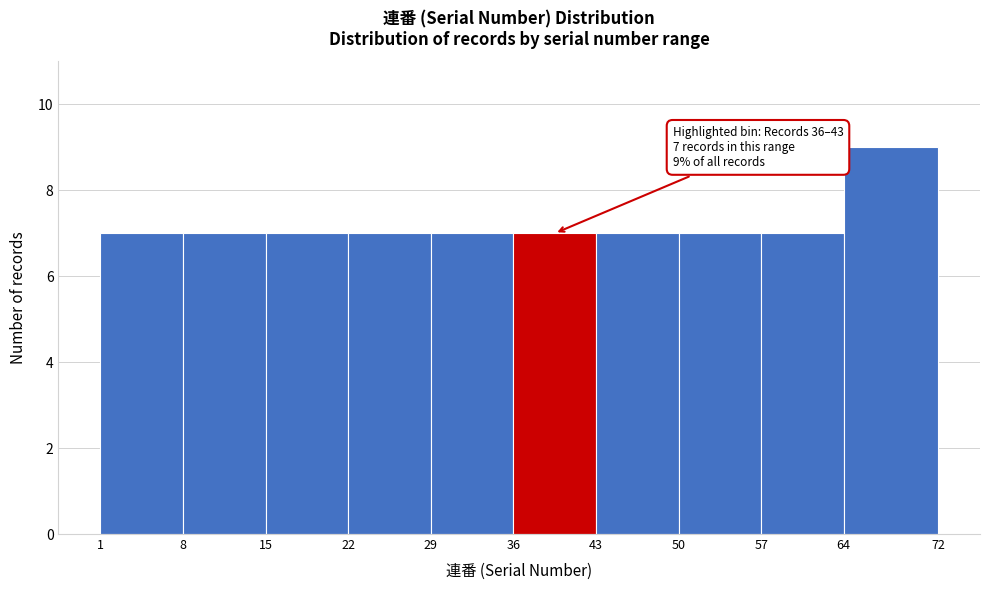

Which range on the x-axis has the tallest bar?

64 to 72